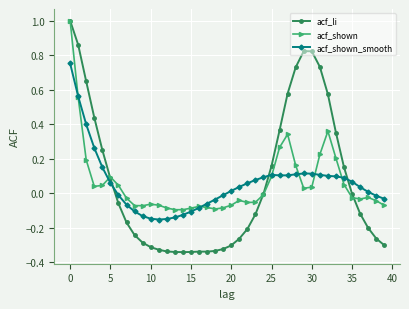

At how many categories does at least one series exceed 0?

25